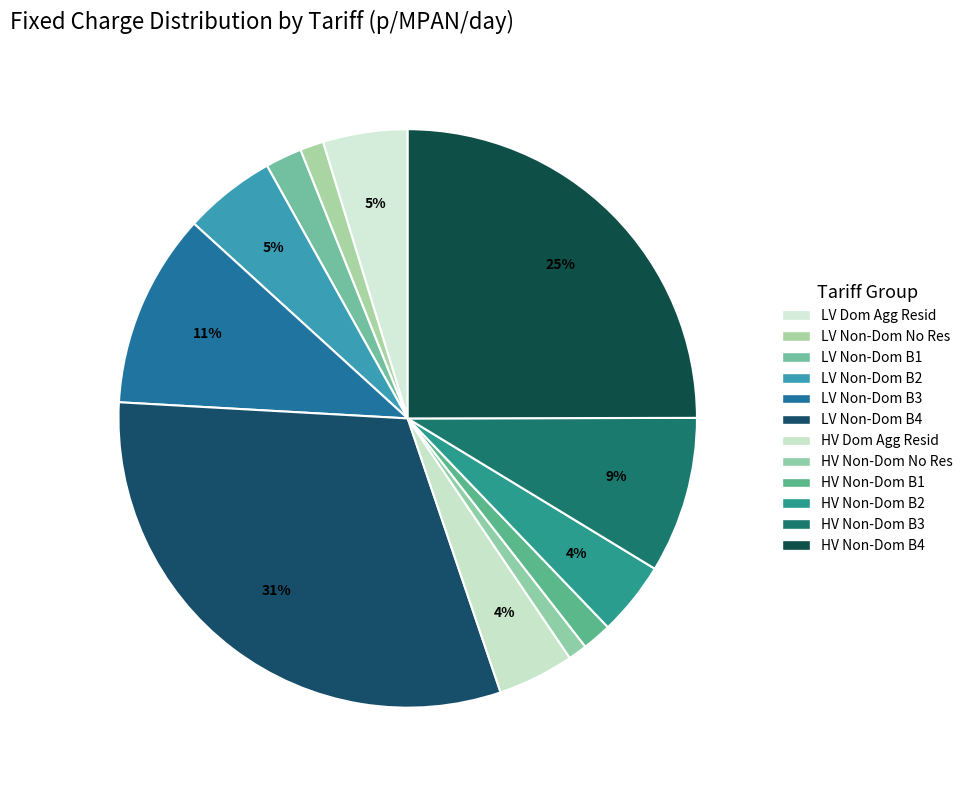

Which category has the biggest portion of the pie?

LDNO LV: Non-Domestic Aggregated Band 4